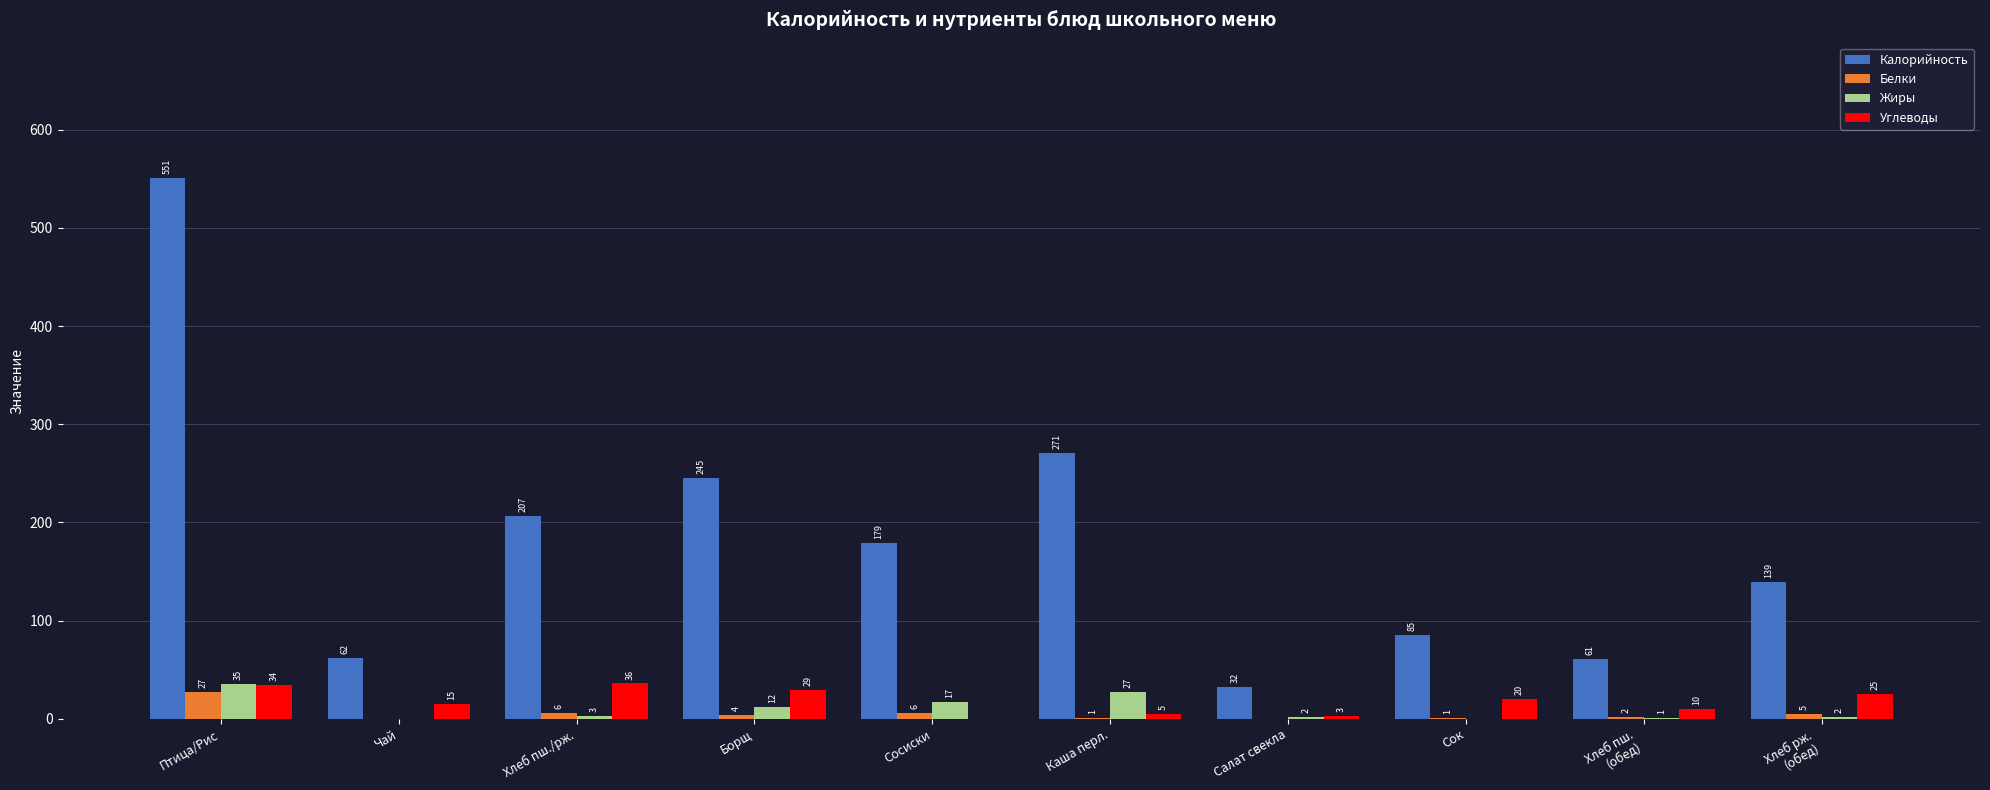

True or false: Калорийность has a value of 62 at Чай.

True